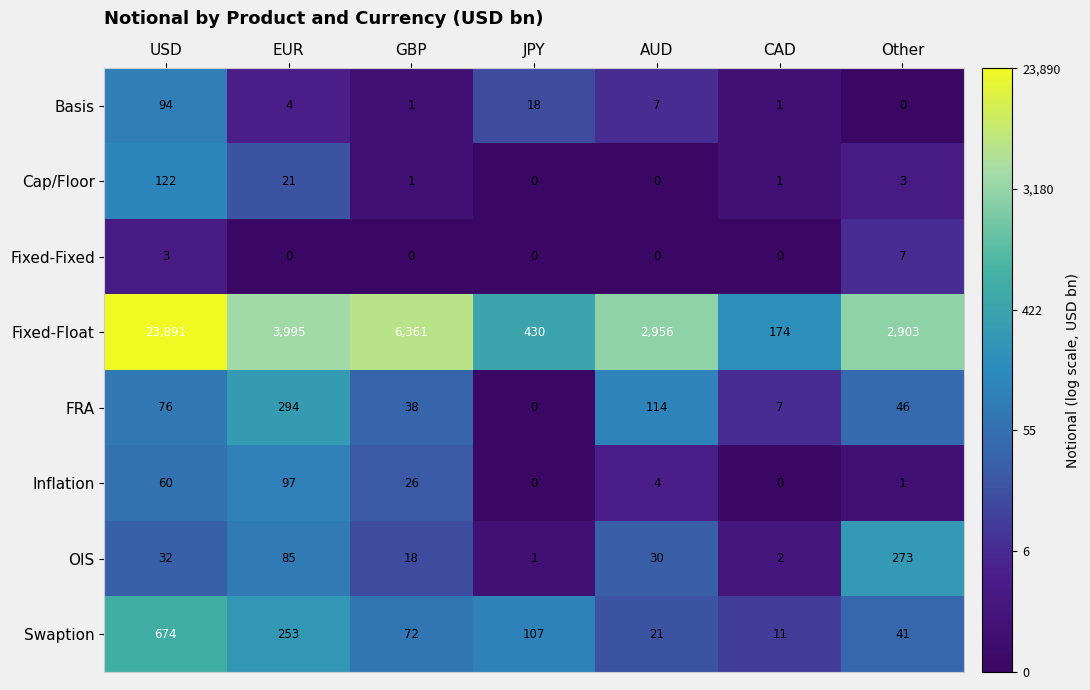

The OIS series shows 44 at USD. True or false?

False